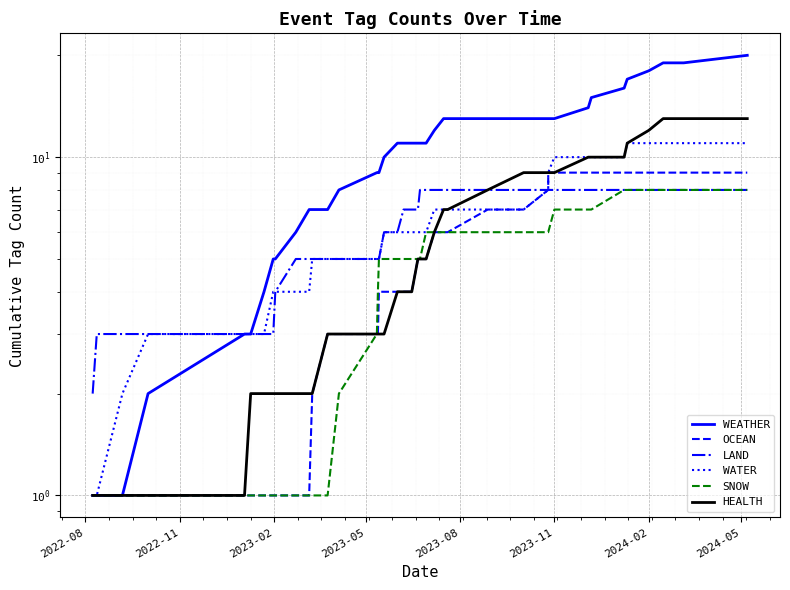

Is it true that LAND equals 12 at 2023-11?

False